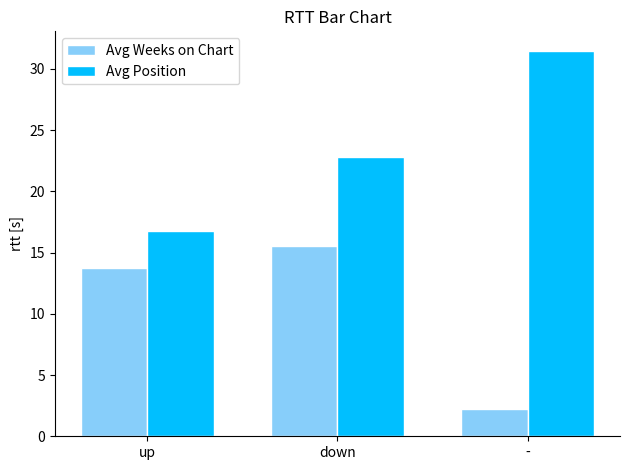

Where is Avg Position nearest to the value 24?

down